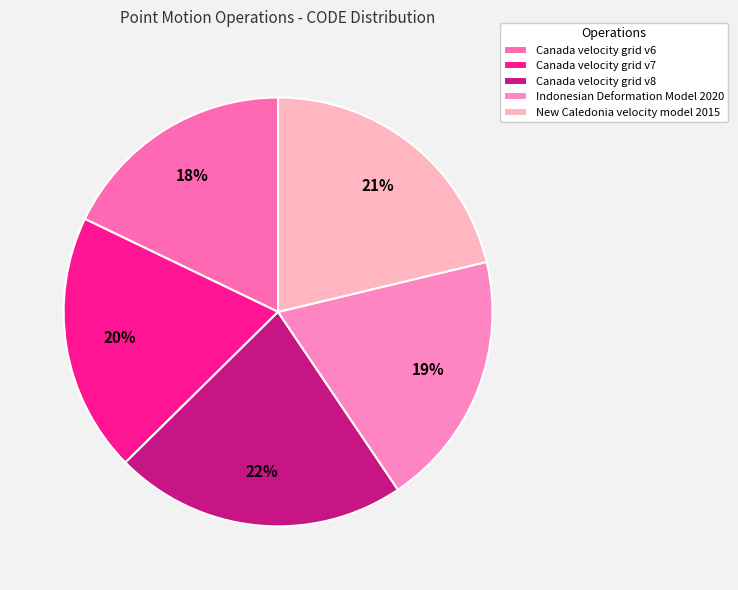

Does New Caledonia velocity model 2015 represent more than half of the total?

No